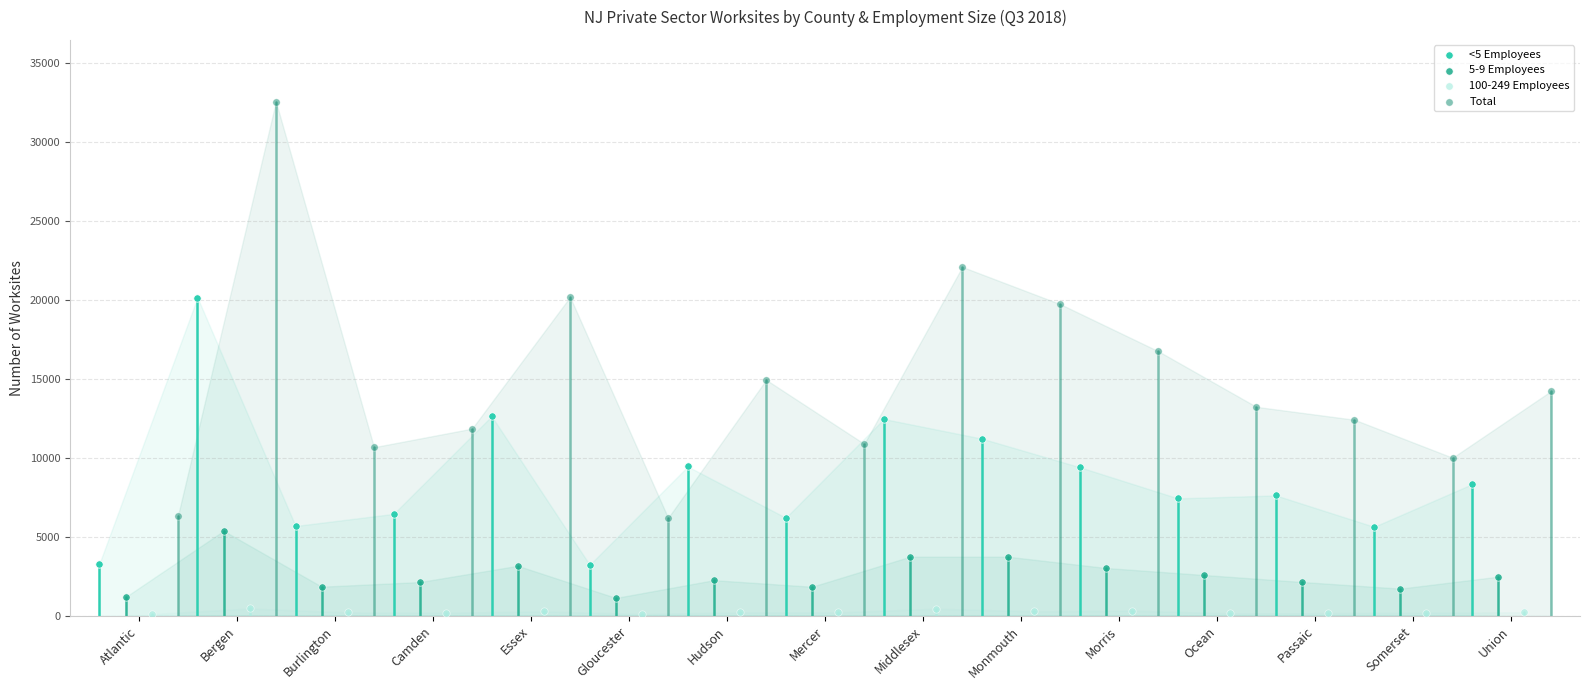

Which series reaches the maximum Y coordinate?

Total